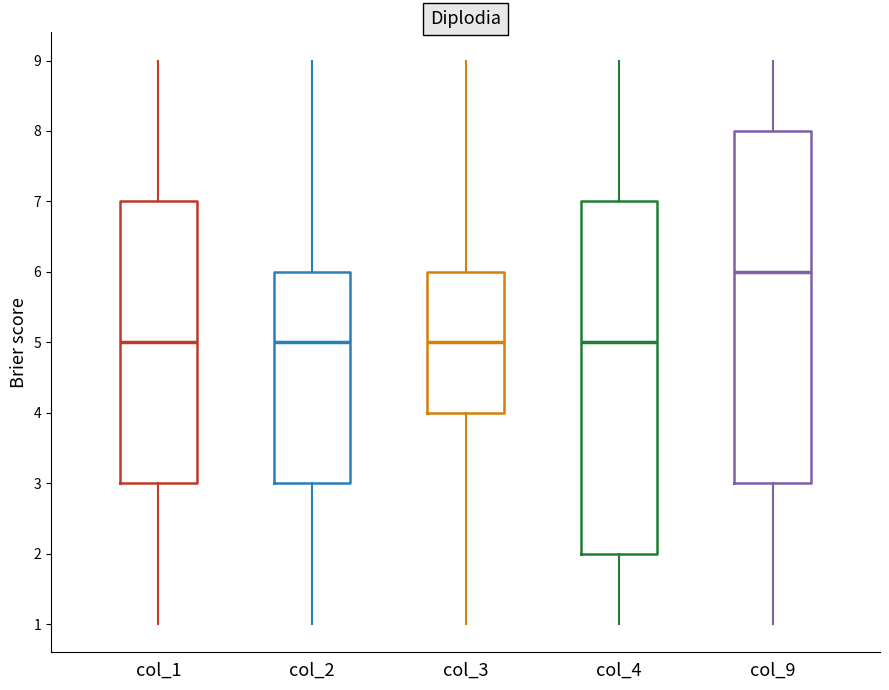

Which box has the highest median line?

col_9